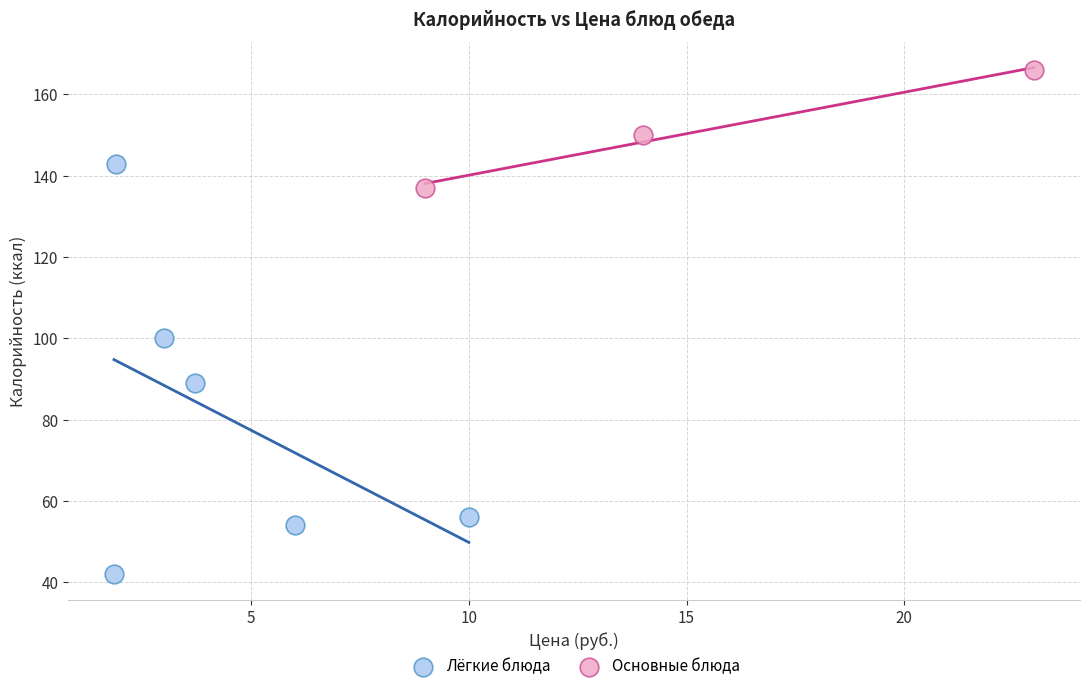

Which series reaches the maximum Y coordinate?

Основные блюда